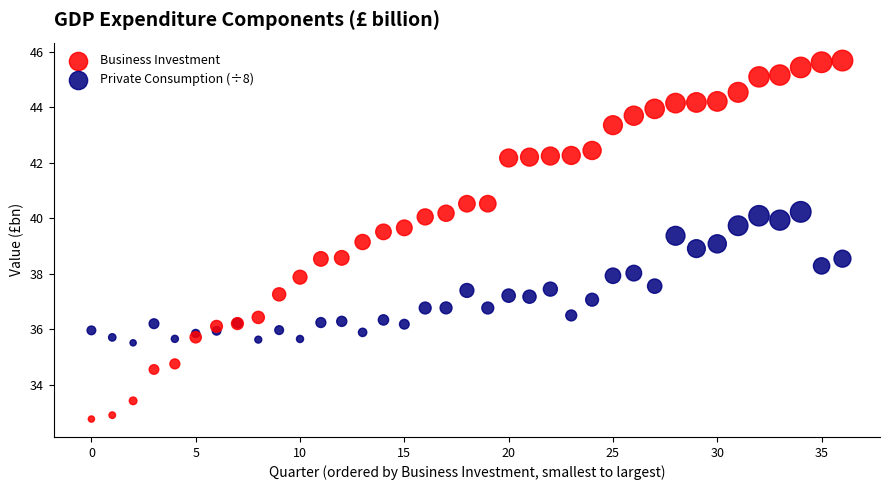

Which series has the largest Y range (max minus min)?

Business Investment